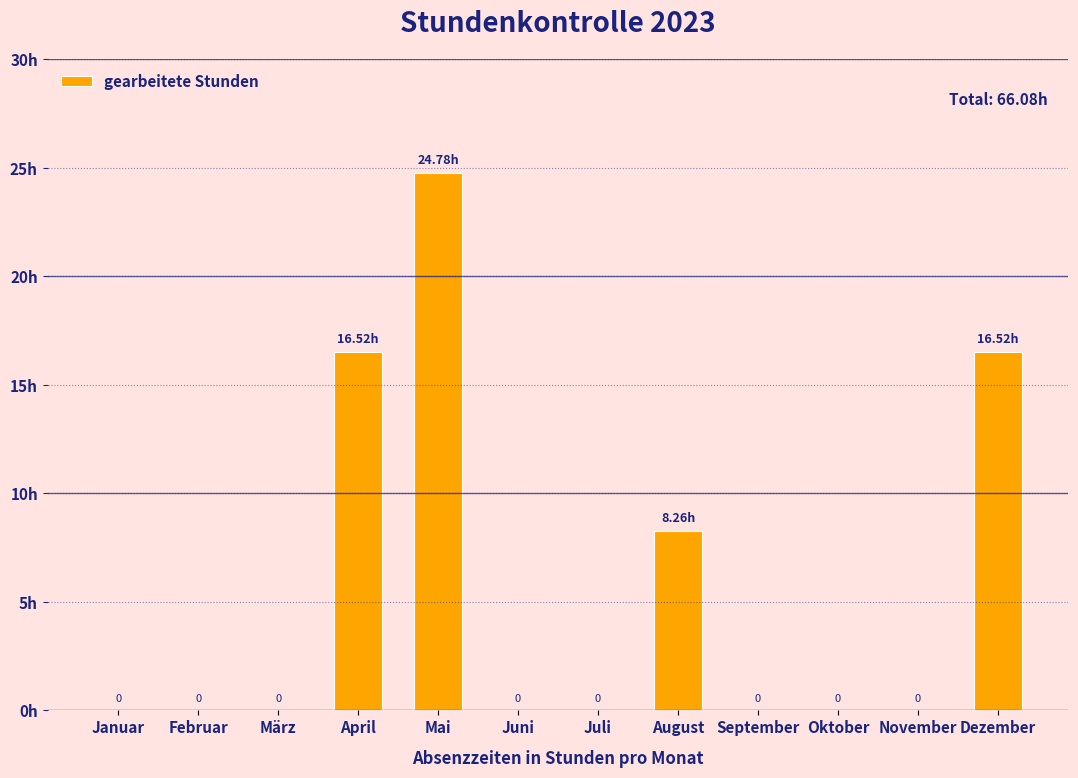

Between Dezember and November, which is larger?

Dezember